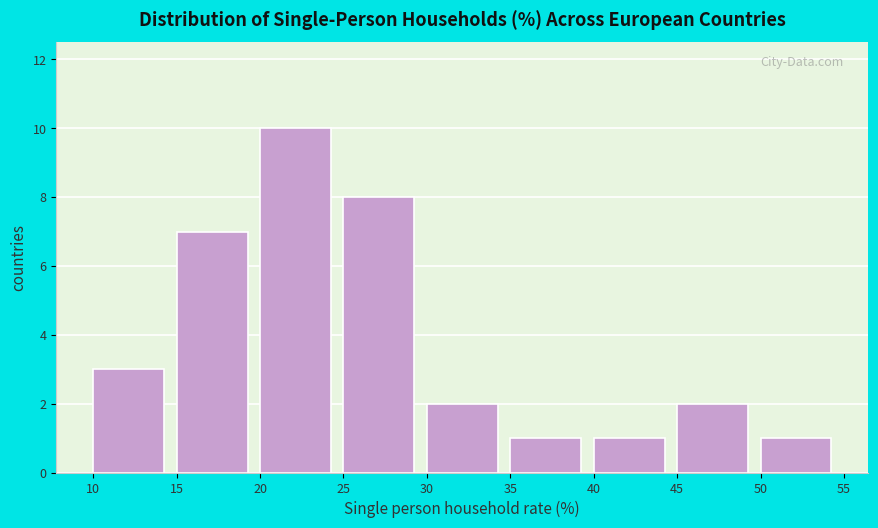

Which range on the x-axis has the tallest bar?

20 to 25